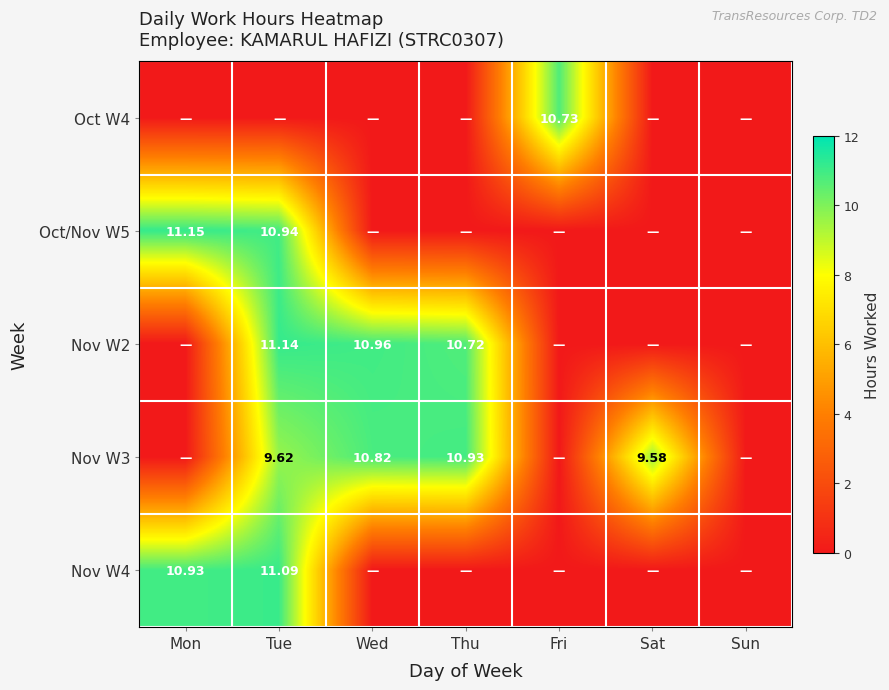

At how many categories does at least one series exceed 1?

6